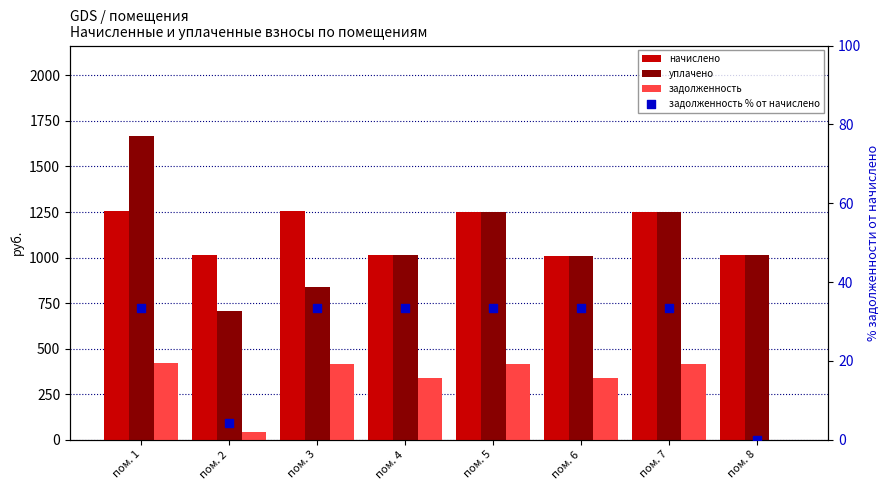

Which series has the largest total across all categories?

начислено